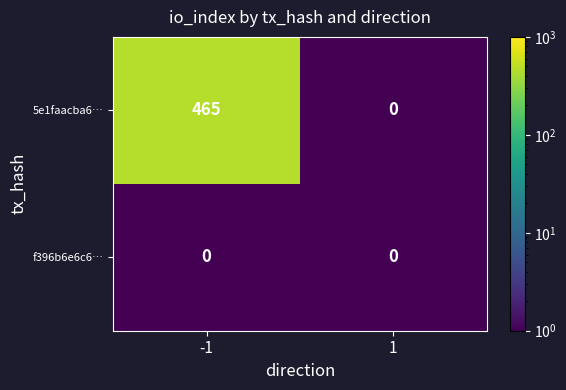

Reading left to right, transcribe all the data shown in this chart.

5e1faacba6…: -1=465	1=0
f396b6e6c6…: -1=0	1=0